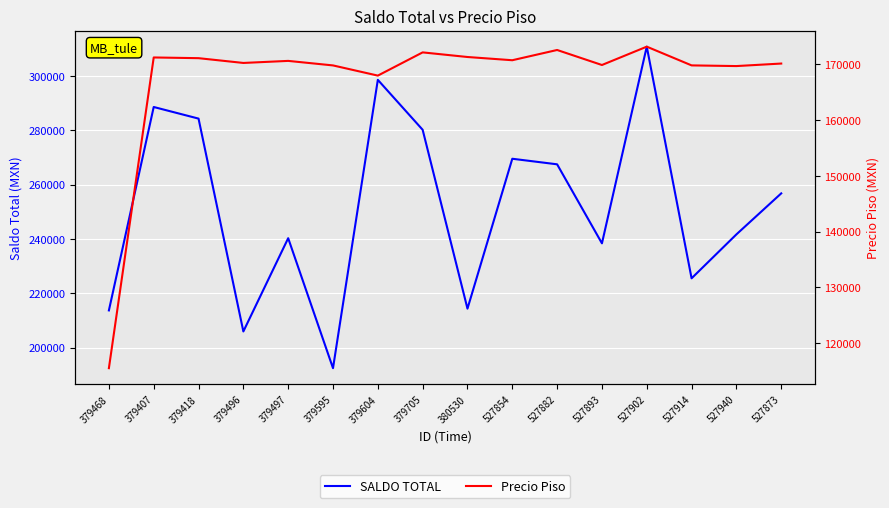

What is the maximum value for Precio Piso?

173196.5